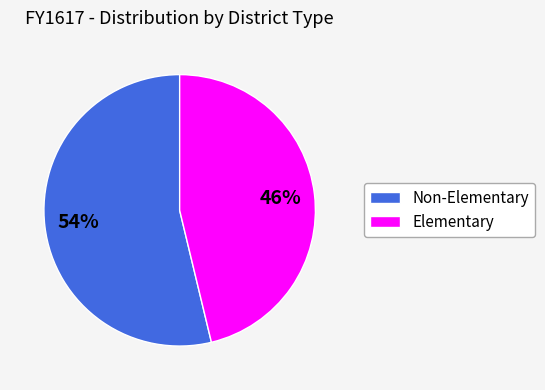

Is there a majority slice in this chart?

Yes